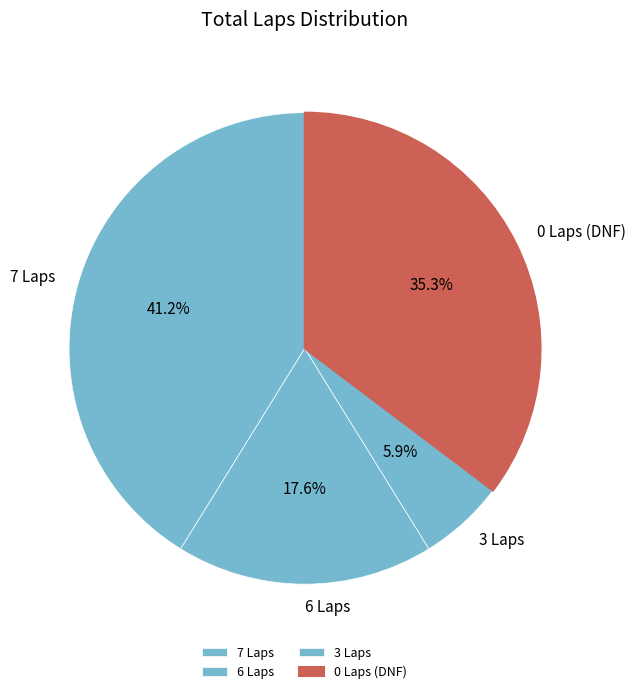

Which has a higher value, 6 Laps or 7 Laps?

7 Laps